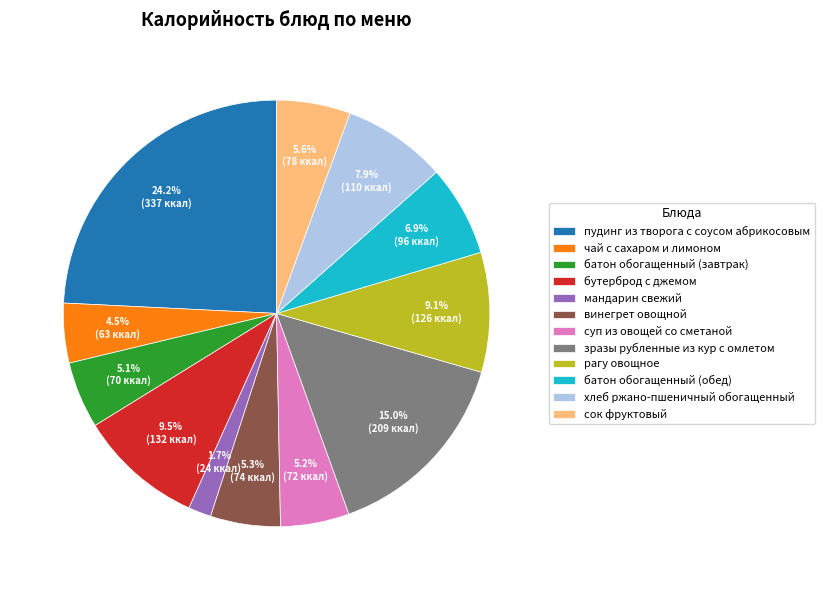

To the nearest percent, what is the average slice percentage?

8%